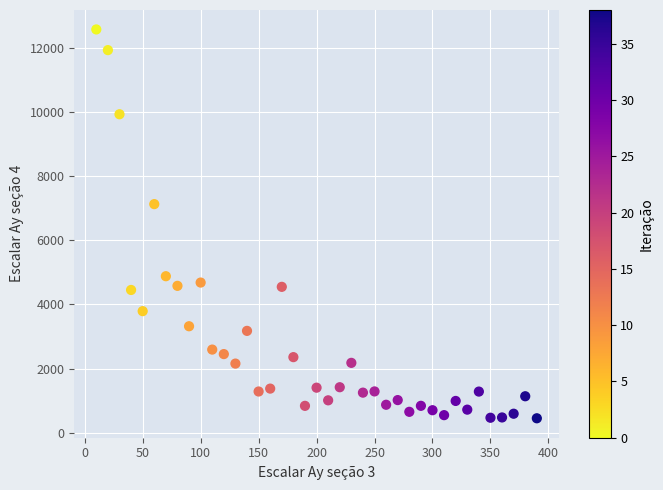

What is the range of X values (max minus min)?

380.0